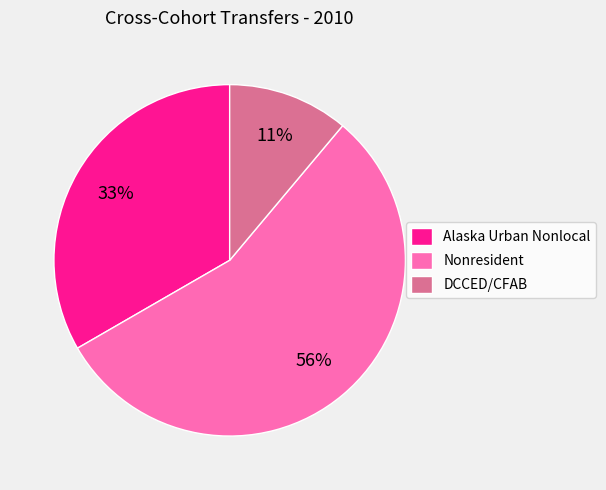

Count the number of slices in the pie.

3